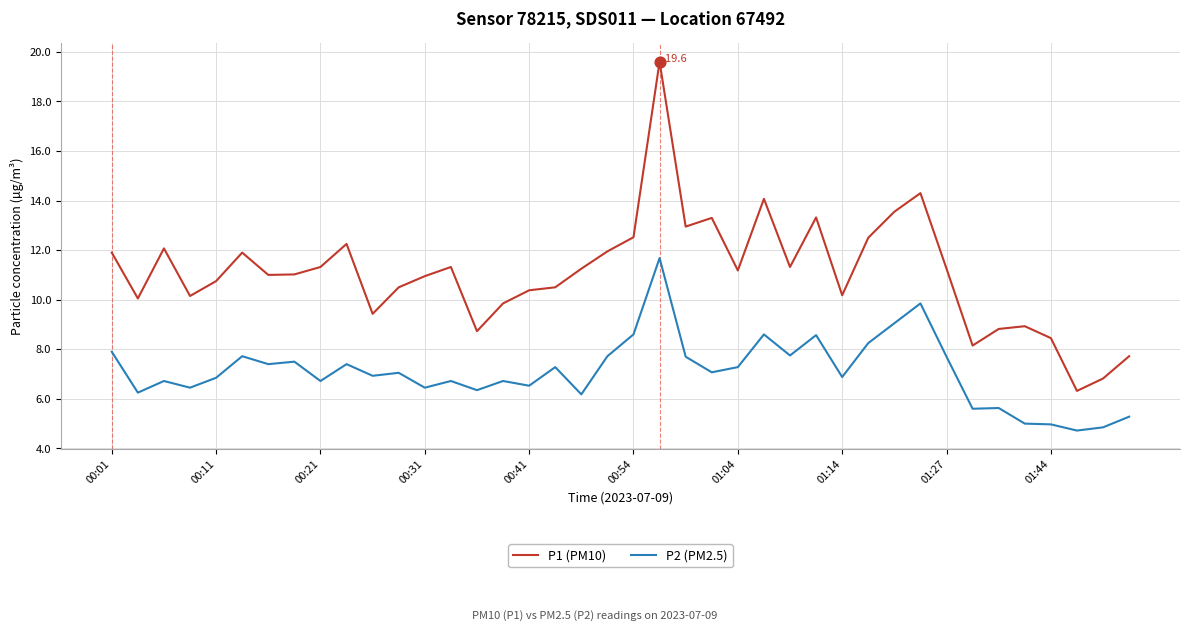

What are all the series names shown in the legend?

P1 (PM10), P2 (PM2.5)